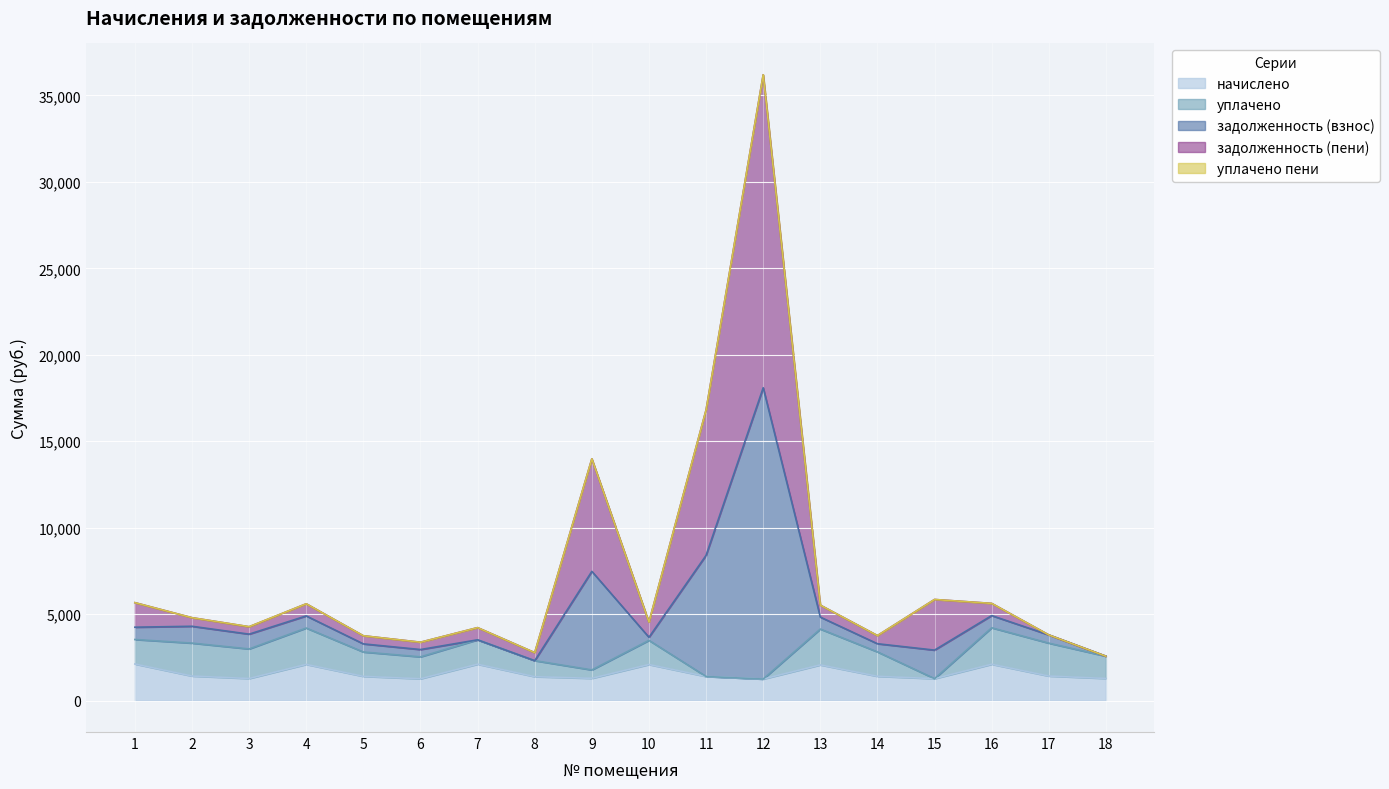

At which label is начислено closest to 1688?

2